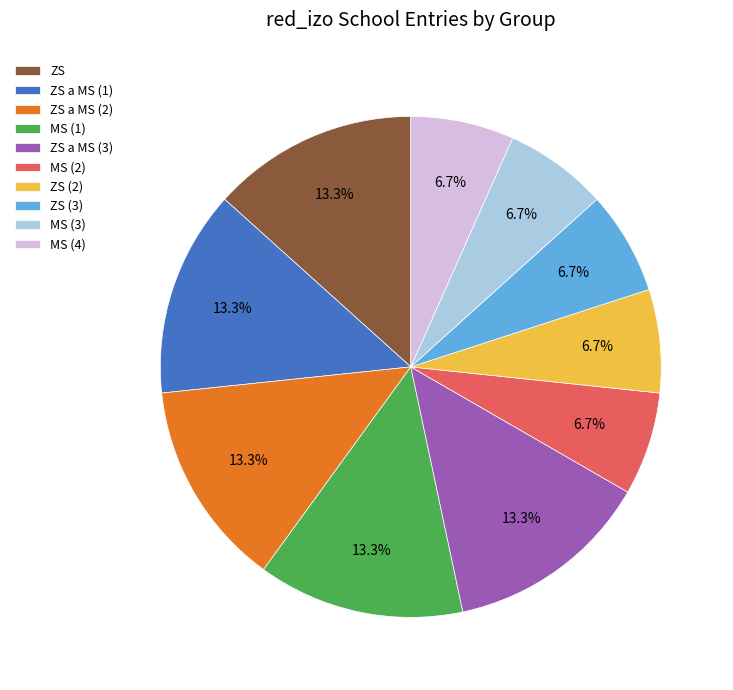

How many slices are in this pie chart?

10